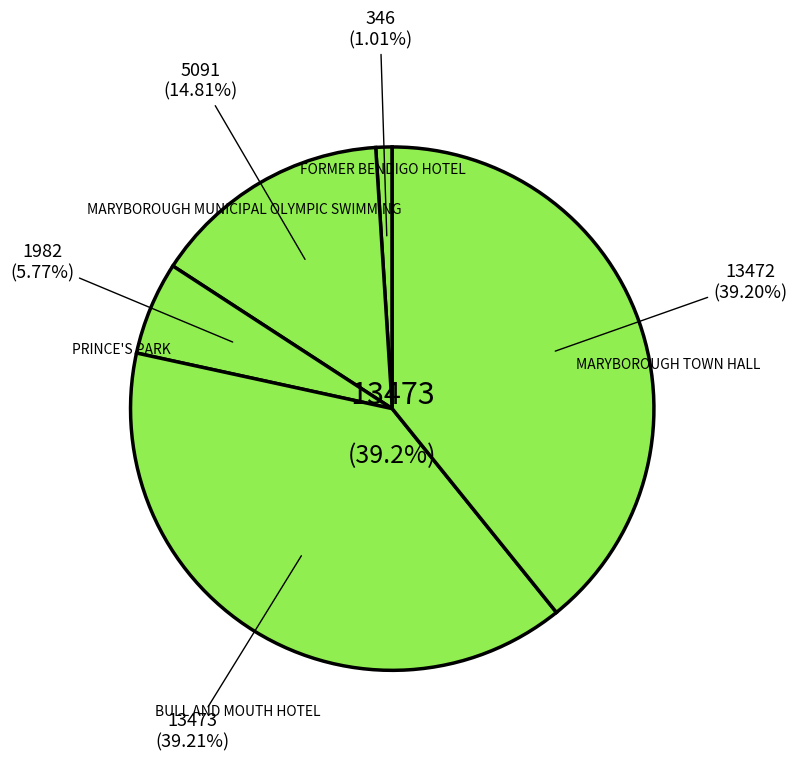

What is the change in value from BULL AND MOUTH HOTEL to MARYBOROUGH TOWN HALL?

-1